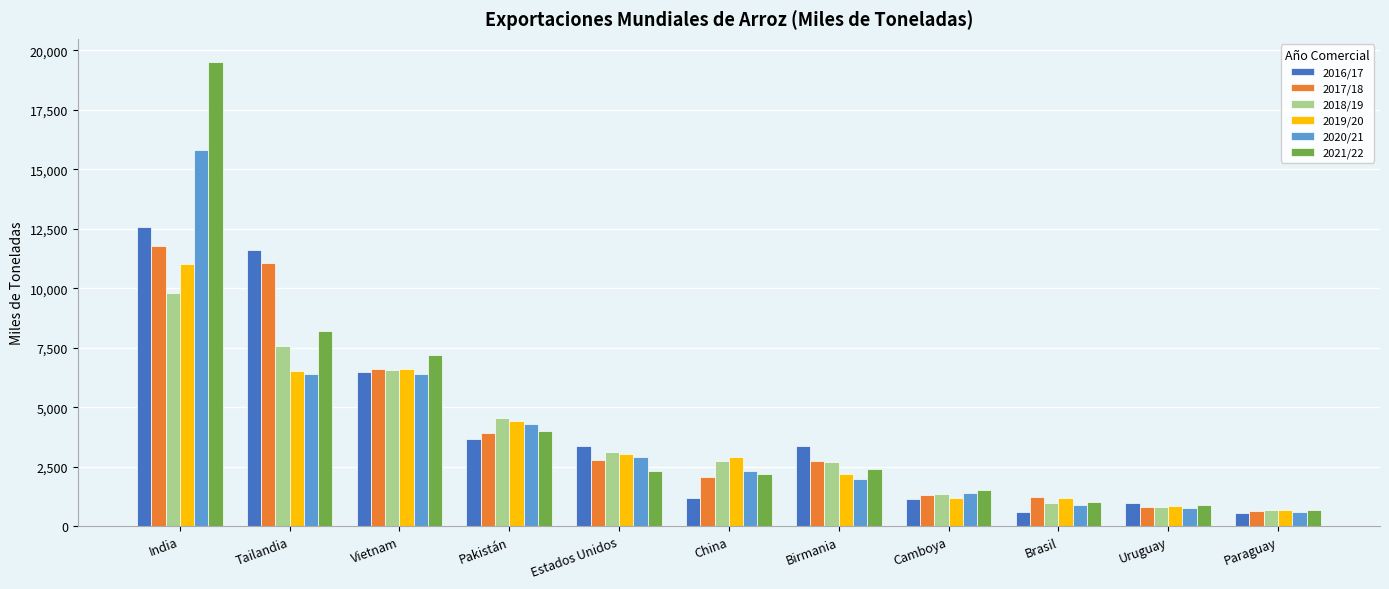

Is the value of 2018/19 at Tailandia greater than the value of 2020/21 at Pakistán?

Yes